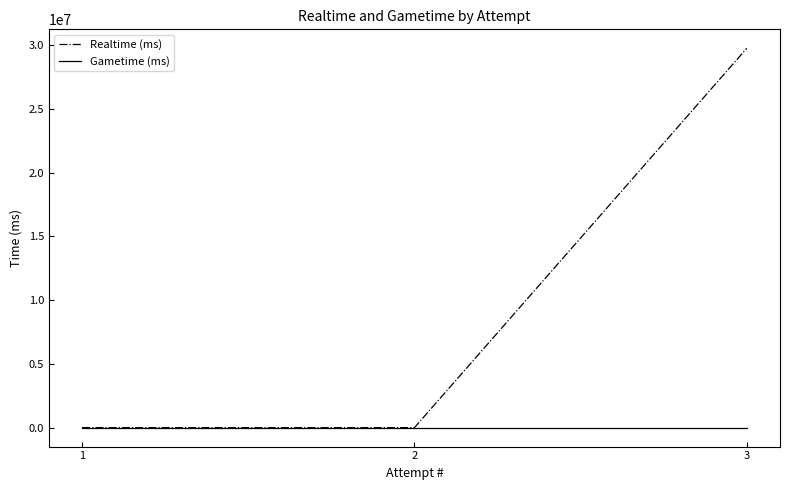

Count the number of categories in the chart.

3